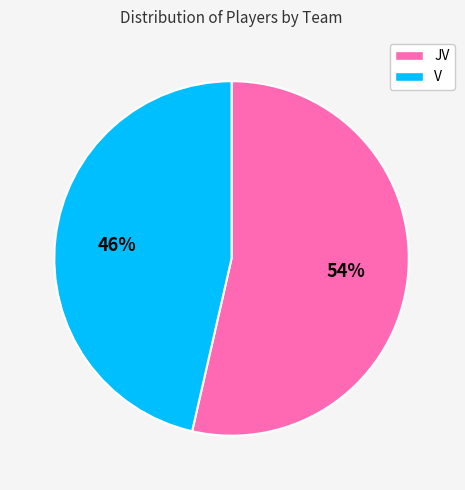

Is the sum of V and JV greater than half?

Yes